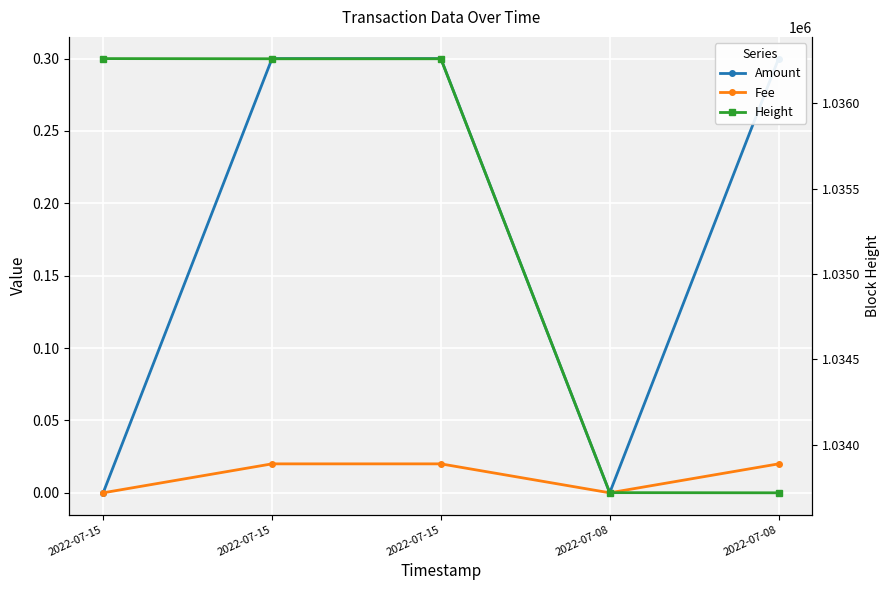

What is the difference between the maximum and minimum values in the Amount series?

0.3